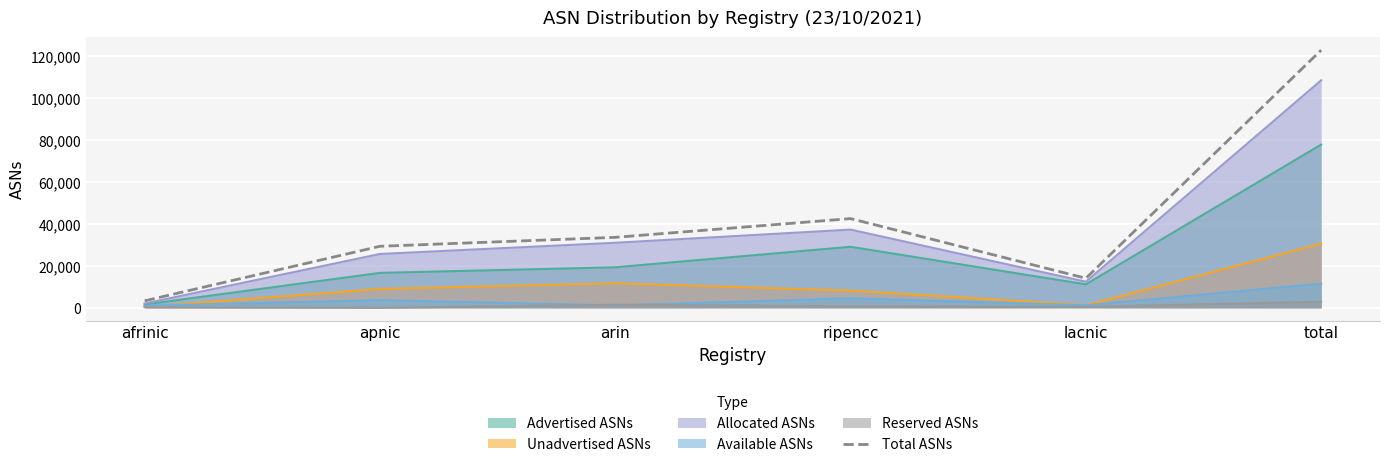

What is the sum of all values?

245754